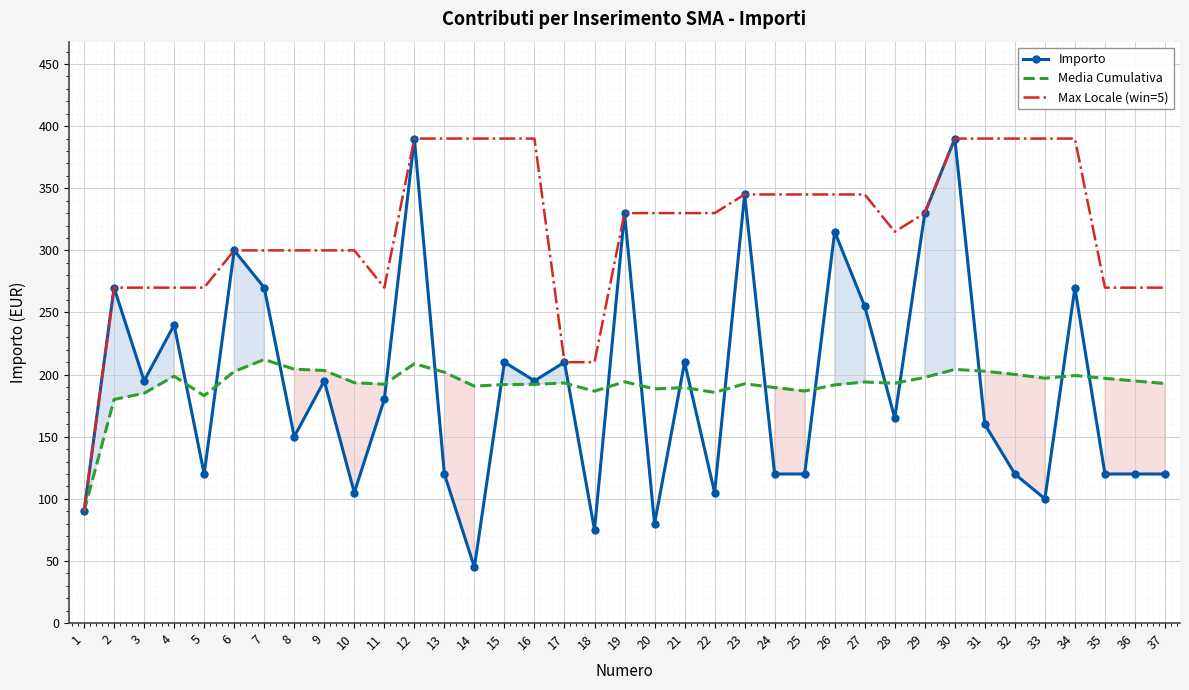

At which category does the chart reach its peak across all series?

12